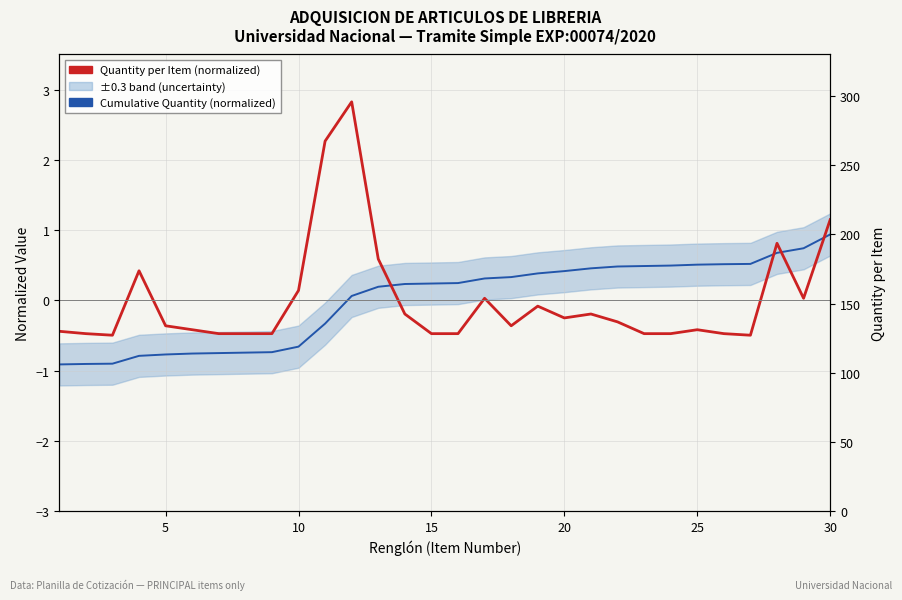

Which series ends up on top after the final intersection of Cumulative Quantity (normalized) and Quantity per Item (normalized)?

Quantity per Item (normalized)